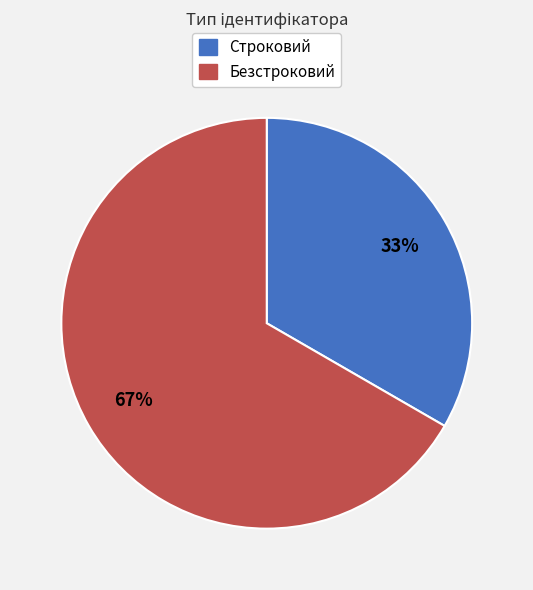

Rank the categories by value from highest to lowest.

Безстроковий, Строковий